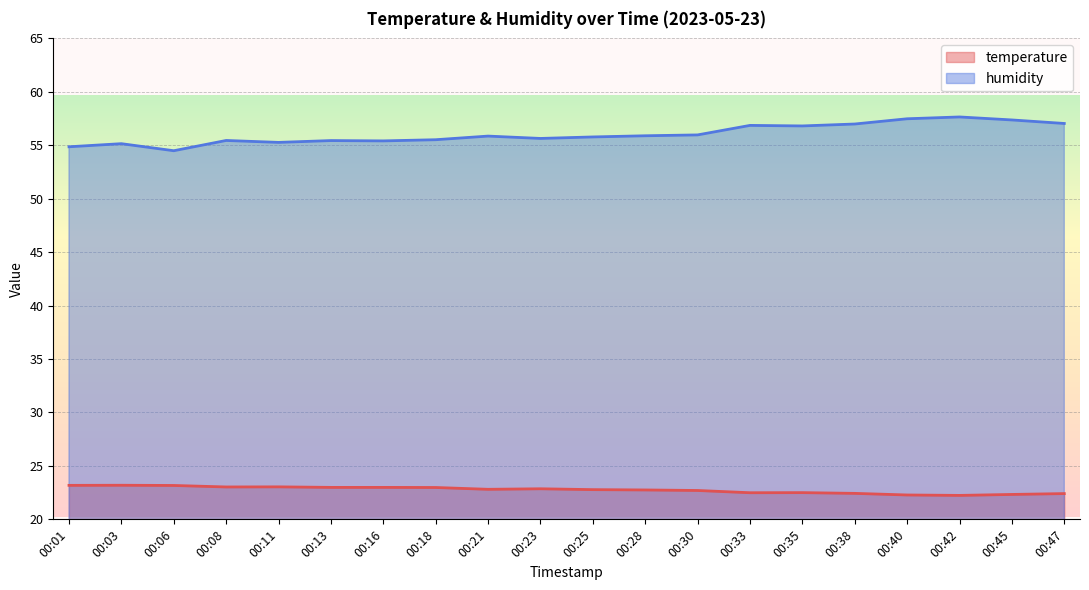

Between 00:08 and 00:30, which series saw the biggest shift?

humidity